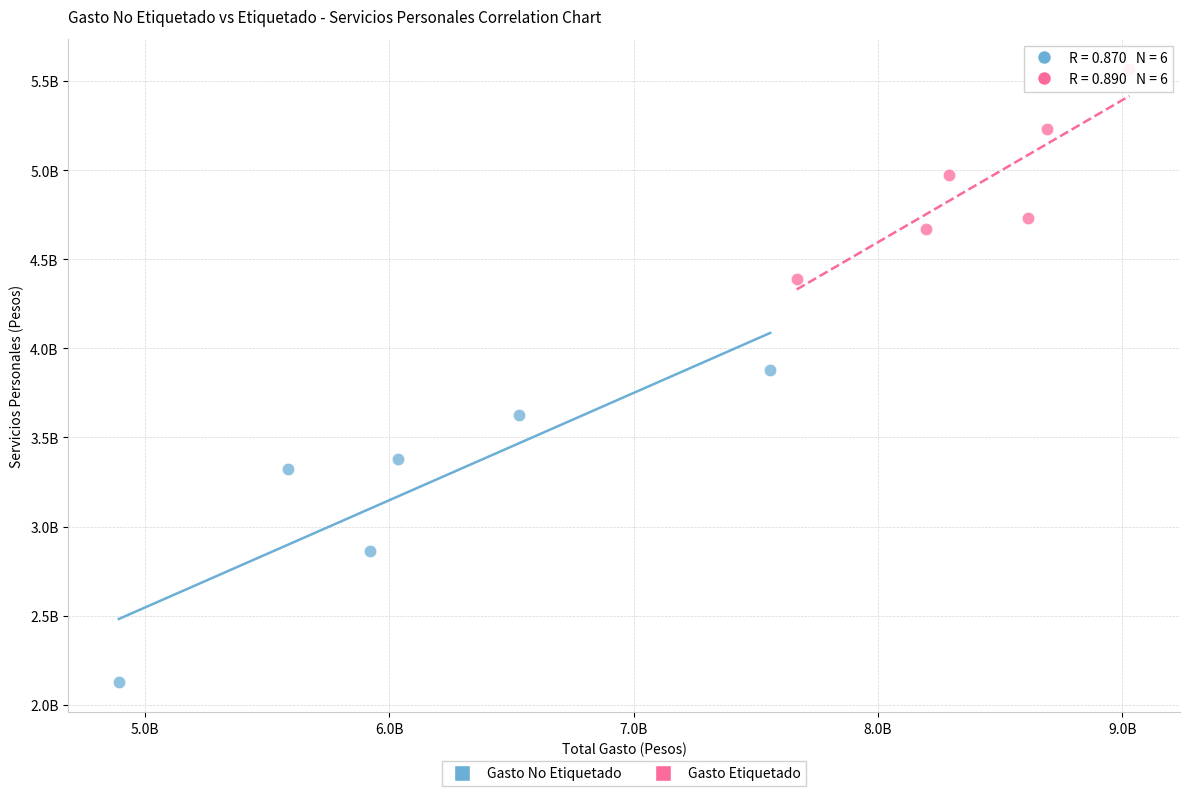

Which series has the largest Y range (max minus min)?

Gasto No Etiquetado